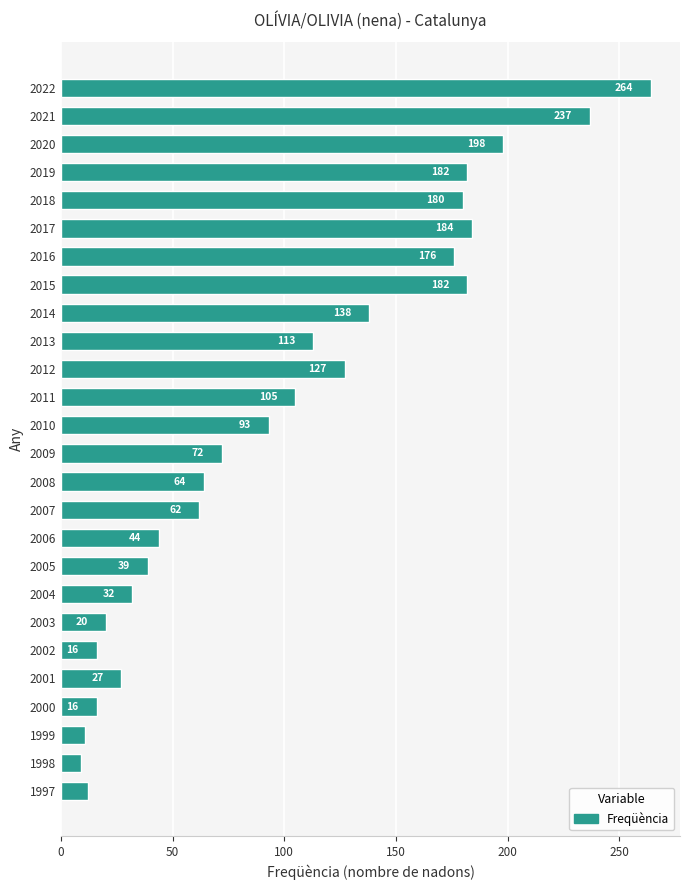

Between 2008 and 2014, which is larger?

2014